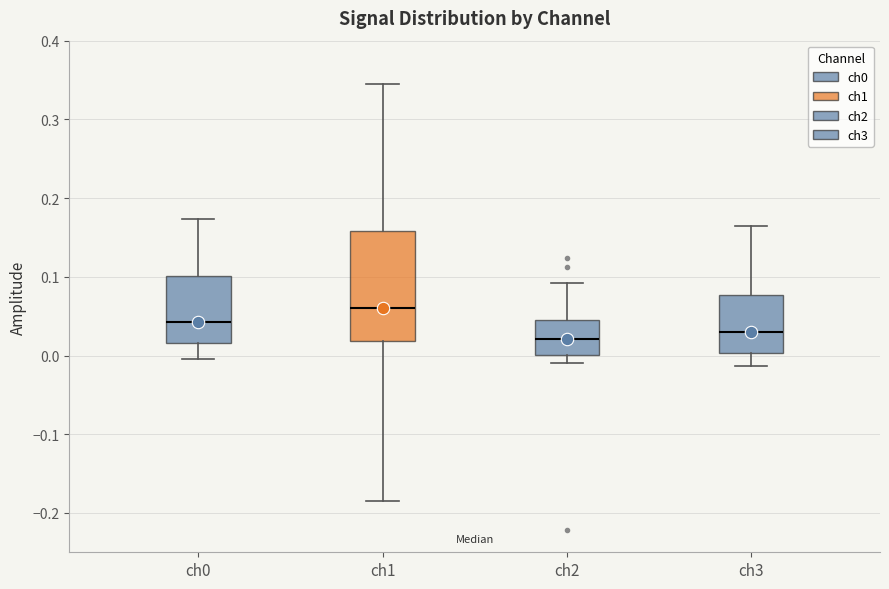

Reading left to right, read every box against the y-axis: the position of its median line, the range the box covers, and the ends of its whiskers. The values are not printed on the chart, so give them approximately, as read against the axis.

ch0: median 0.04, box 0.02 to 0.10, whiskers 0.00 to 0.17
ch1: median 0.06, box 0.02 to 0.16, whiskers -0.18 to 0.34
ch2: median 0.02, box 0.00 to 0.04, whiskers -0.01 to 0.09
ch3: median 0.03, box 0.00 to 0.08, whiskers -0.01 to 0.17